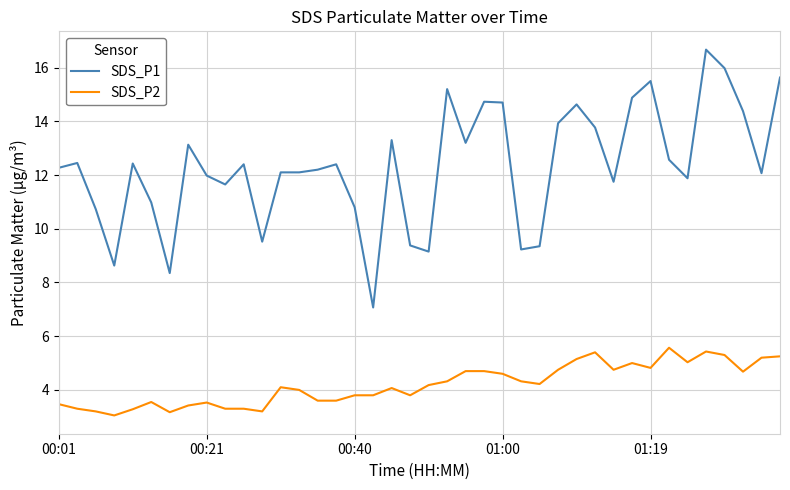

Which series has the largest total across all categories?

SDS_P1